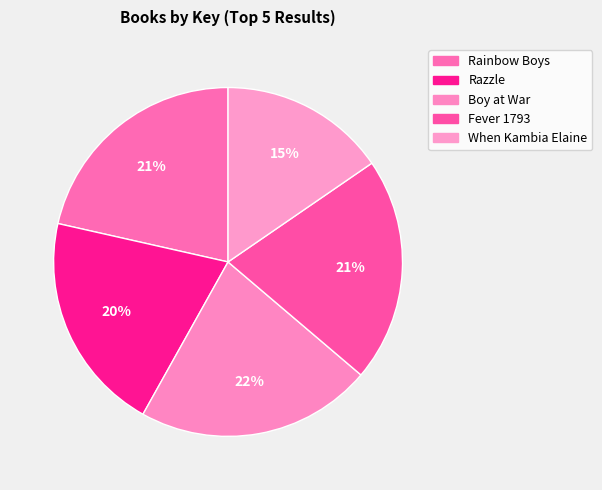

To the nearest percent, what percentage of the pie is Boy at War?

22%